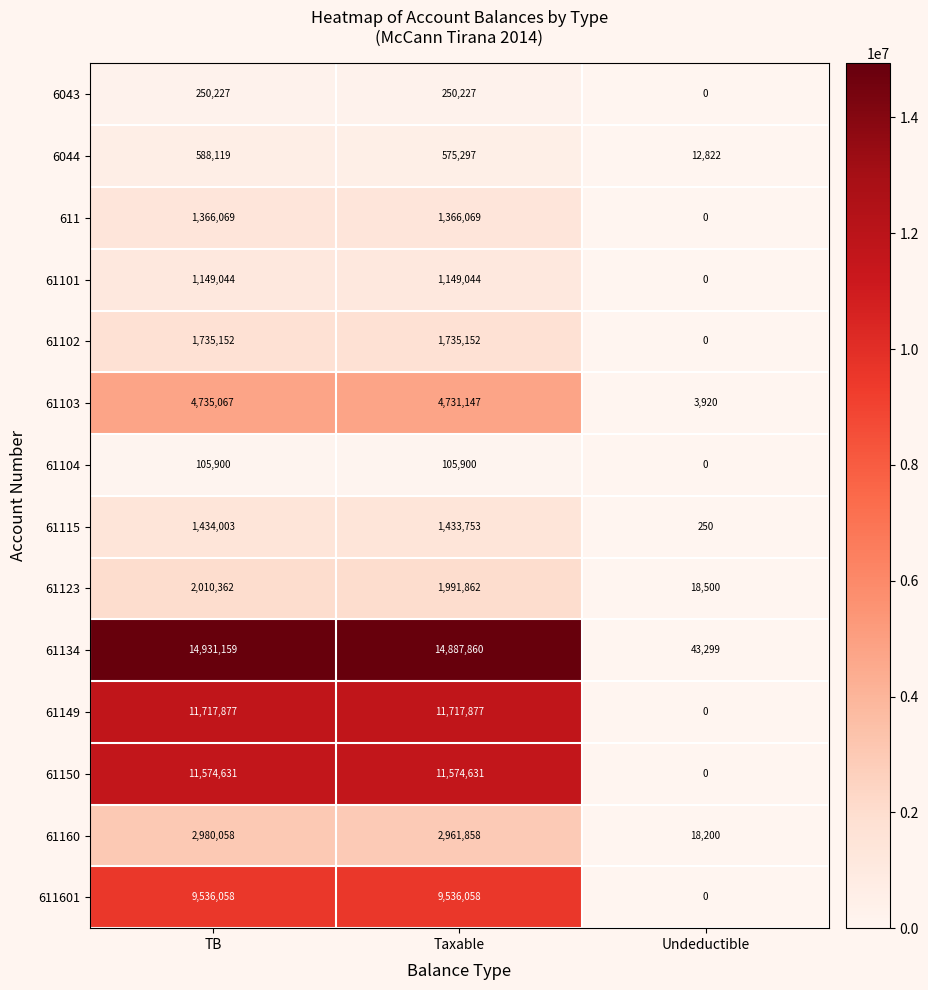

True or false: 61103 has a value of 4731147 at Taxable.

True